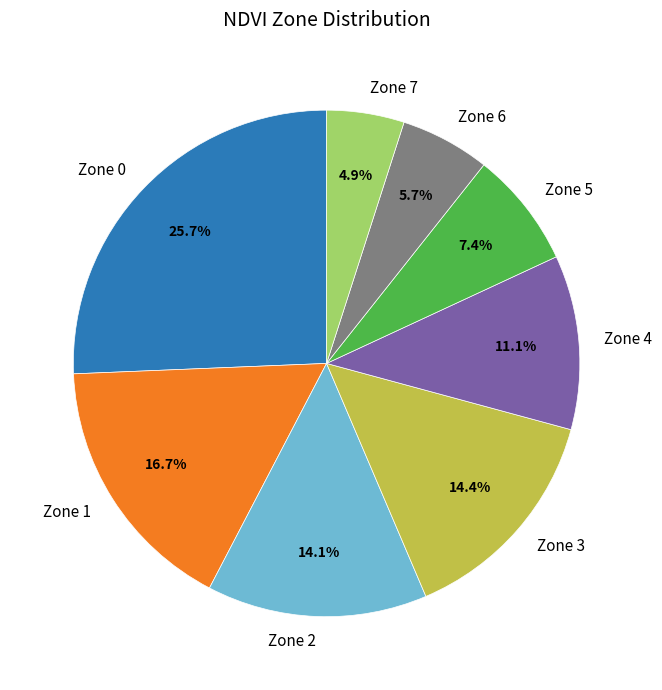

Which category has the biggest portion of the pie?

Zone 0